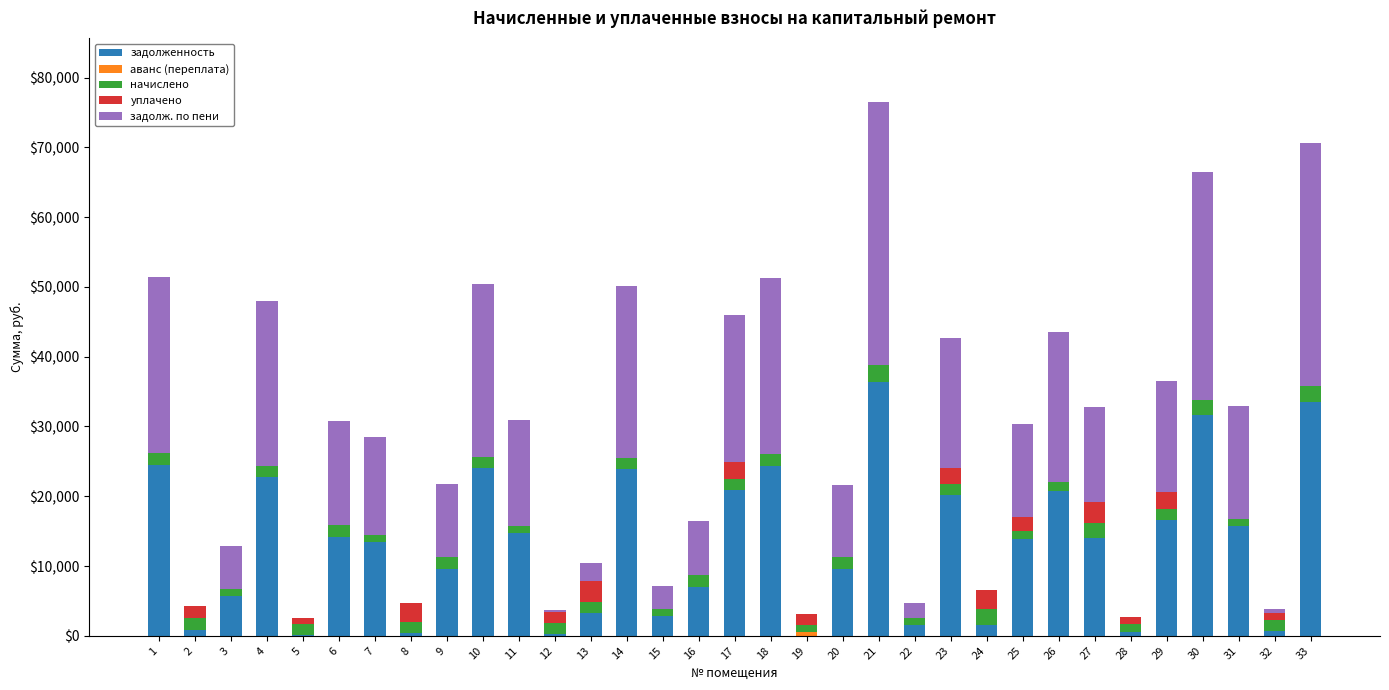

What is the highest value of the задолженность series?

36350.7